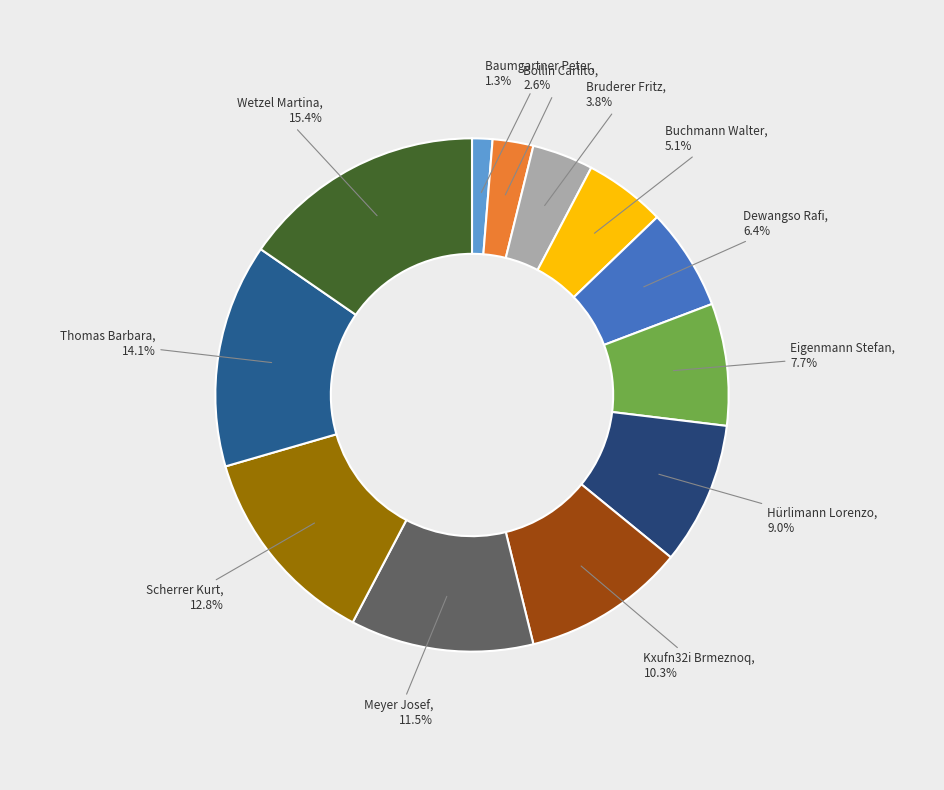

Count the number of slices in the pie.

12